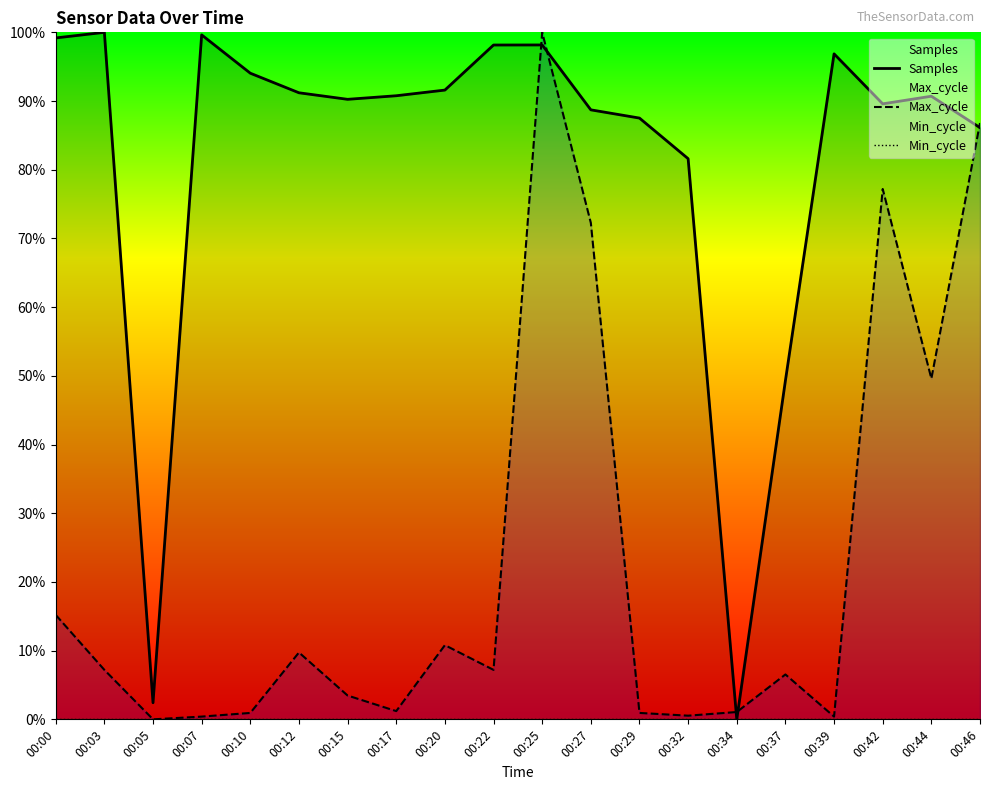

Reading left to right, what are all the values shown in this chart?

Samples: 99.2	100.0	2.4	99.6	94.0	91.2	90.2	90.8	91.6	98.2	98.2	88.7	87.5	81.6	0.0	49.3	96.9	89.6	90.7	86.1
Max_cycle: 15.2	7.2	0.0	0.4	0.9	9.7	3.5	1.2	10.8	7.2	100.0	72.3	0.9	0.5	1.1	6.5	0.4	77.2	49.6	86.8
Min_cycle: 0.0	0.0	0.0	0.0	0.0	0.0	0.0	0.0	0.0	0.0	0.0	0.0	0.0	0.0	0.0	0.0	0.0	0.0	0.0	0.0